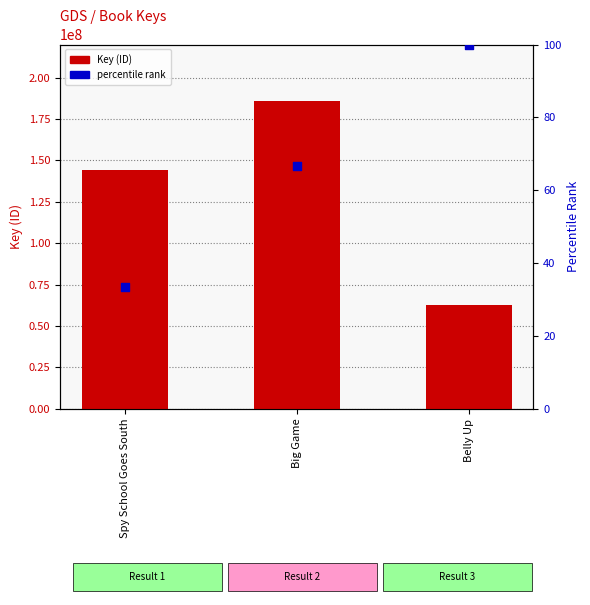

Which series has the widest spread of Y values?

Key (ID)